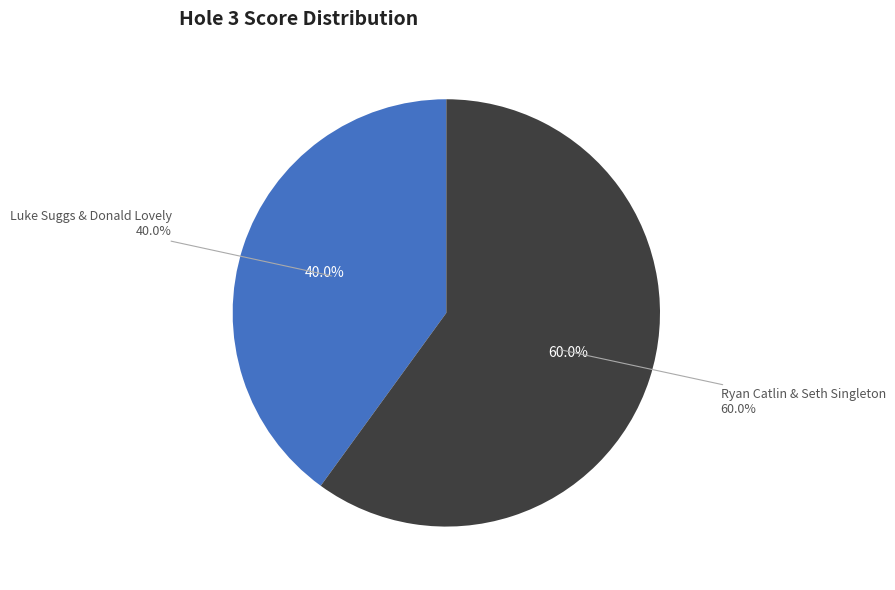

To the nearest percent, what percentage of the pie is Ryan Catlin & Seth Singleton?

60%